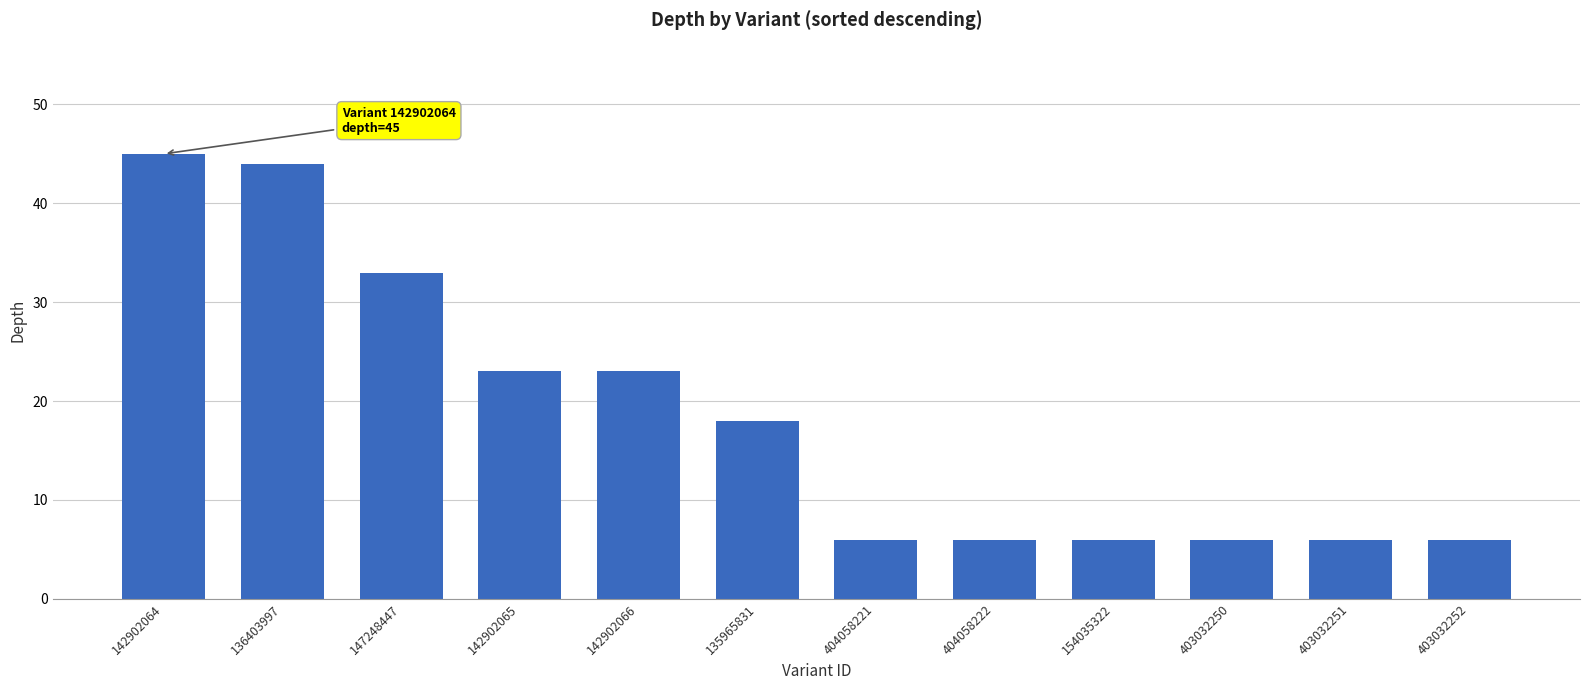

What value does the data have at 403032251?

6